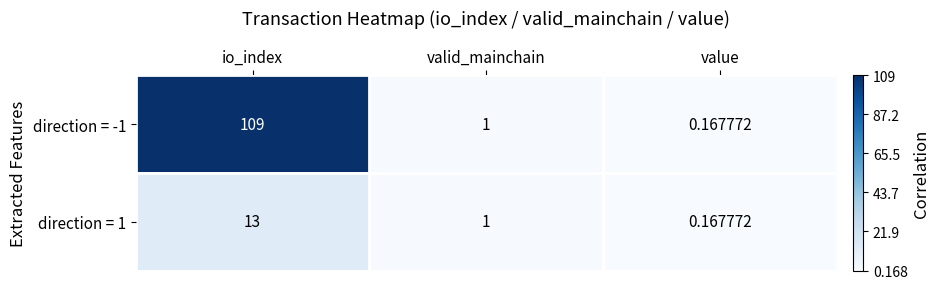

Which category has the lowest value across all series?

value